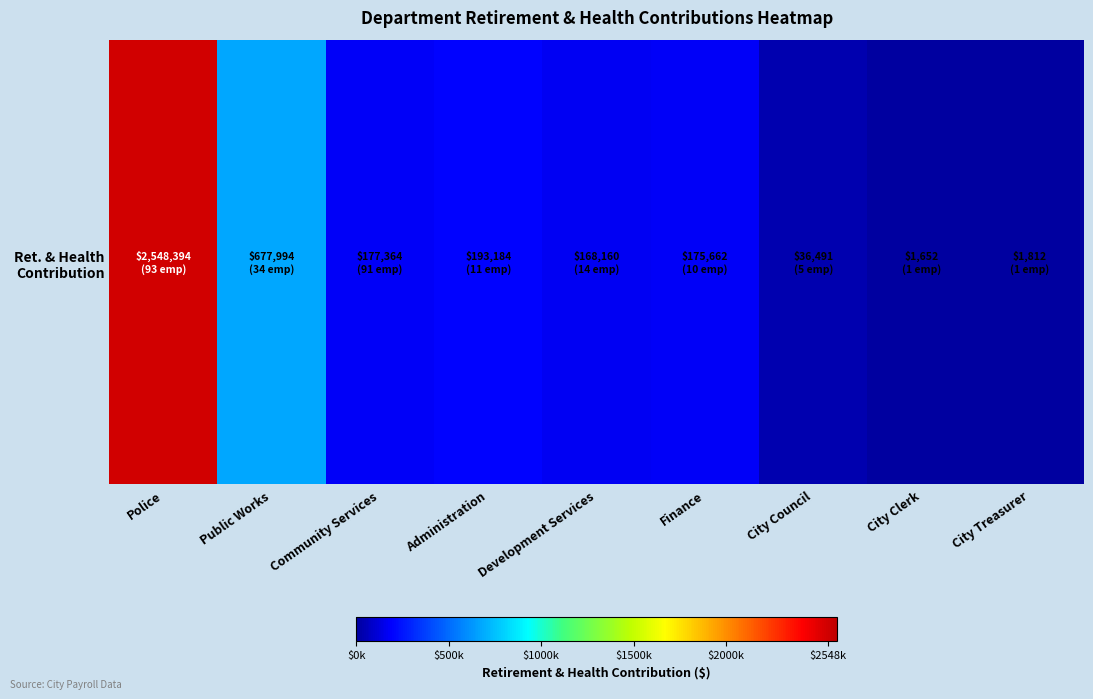

Which label corresponds to the smallest value in the chart?

City Clerk